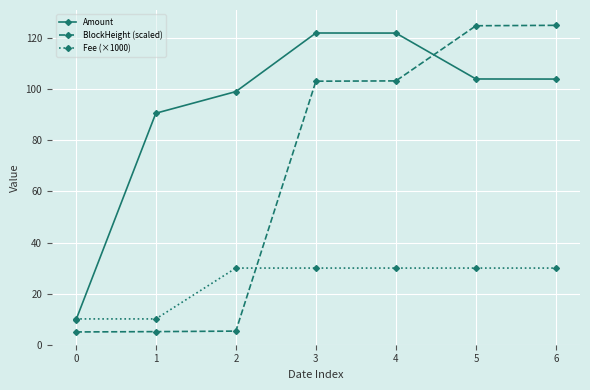

List the series in order of their peak value, highest first.

BlockHeight (scaled), Amount, Fee (×1000)